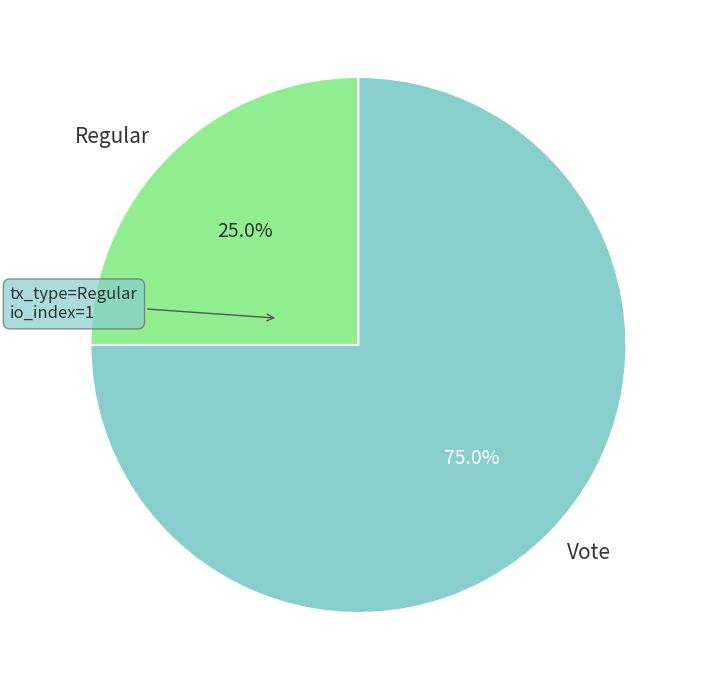

Which slice is the largest?

Vote